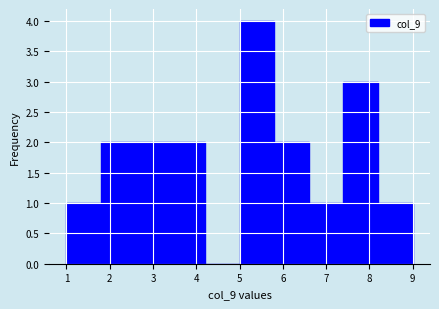

What is the height of the bar covering 7.4 to 8.2 on the x-axis? The values are not printed on the chart, so give them approximately, as read against the axis.

3